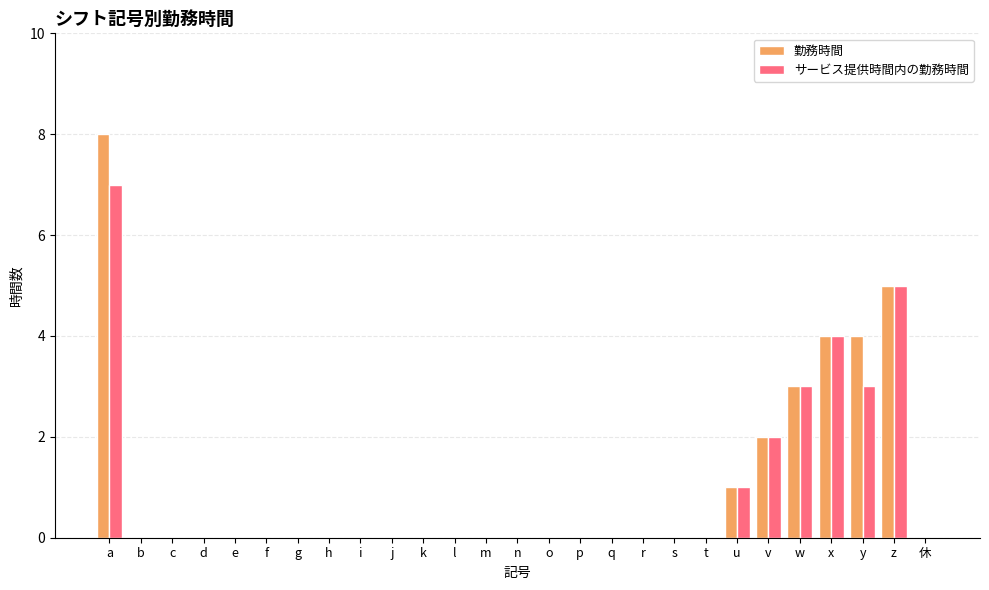

What is the sum of all サービス提供時間内の勤務時間 values?

25